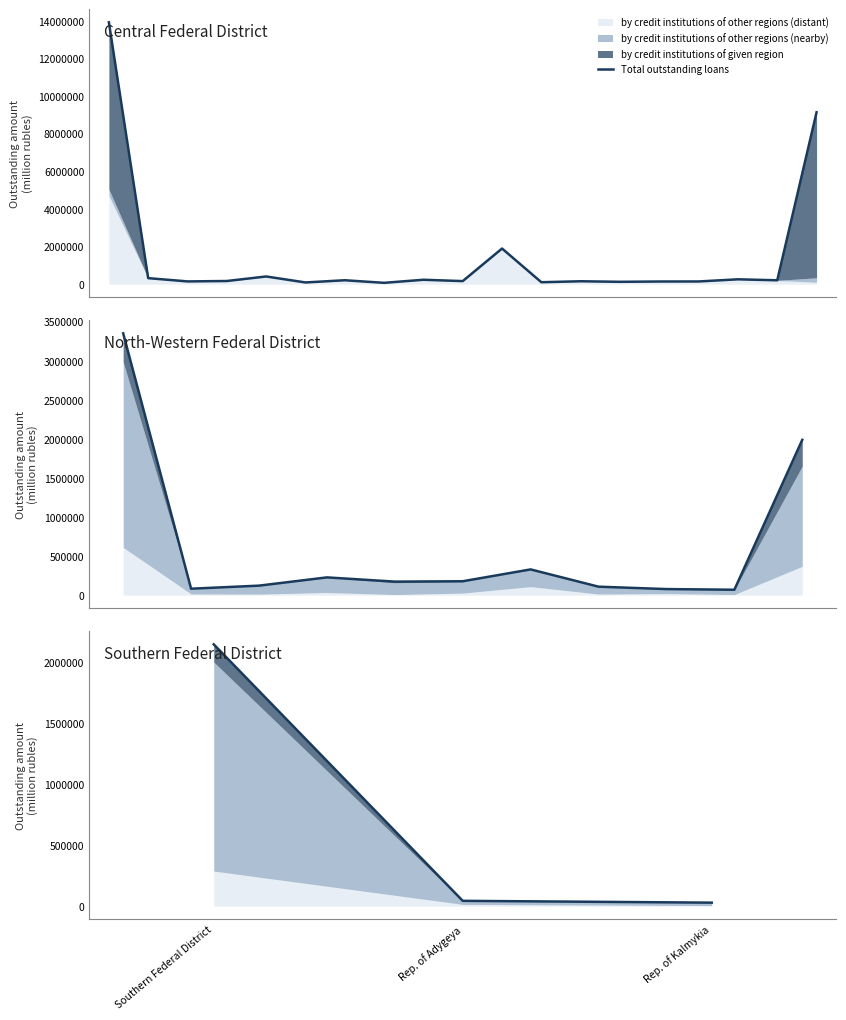

Reading left to right, extract all data points from this chart.

2148486	43450	28500